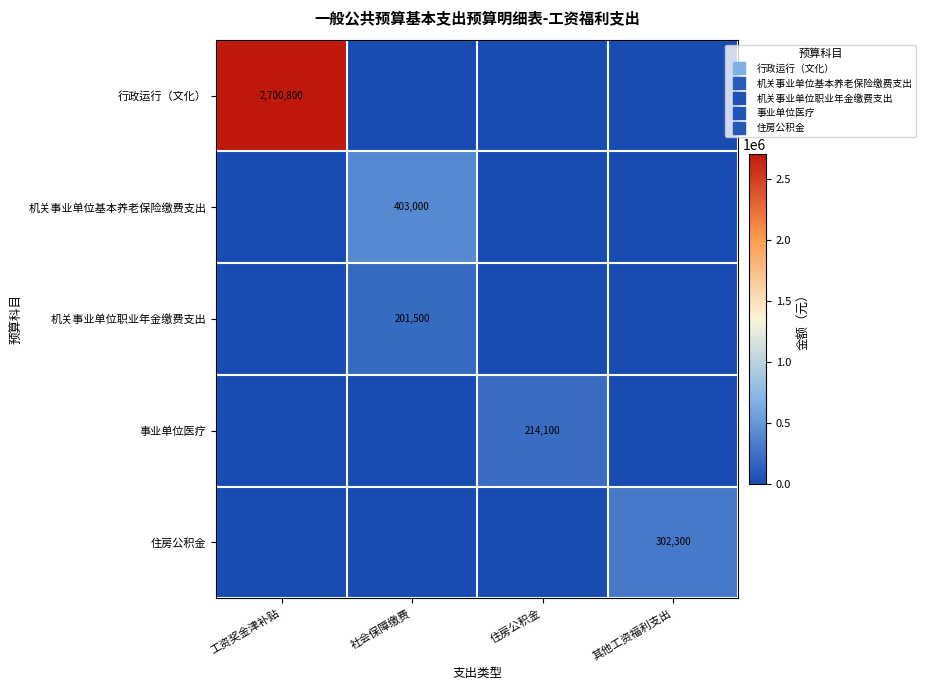

List the series in order of their peak value, lowest first.

机关事业单位职业年金缴费支出, 事业单位医疗, 住房公积金, 机关事业单位基本养老保险缴费支出, 行政运行（文化）